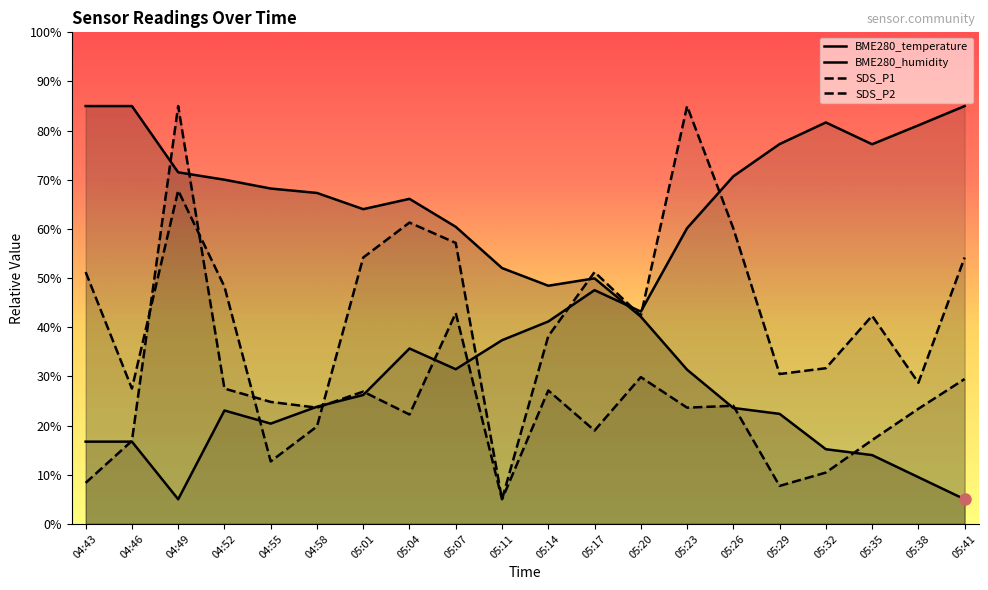

What is the average value of the SDS_P2 series?

43.5